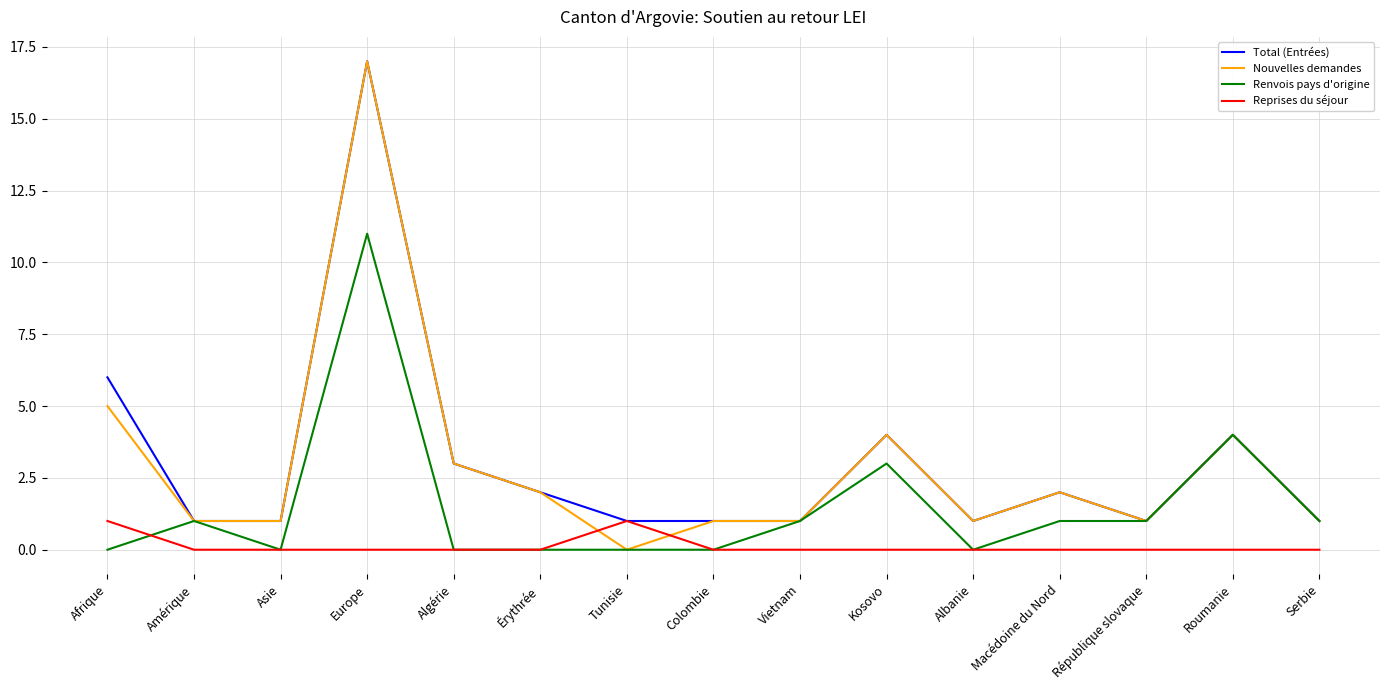

Which series changed the most between Algérie and Roumanie?

Renvois pays d'origine